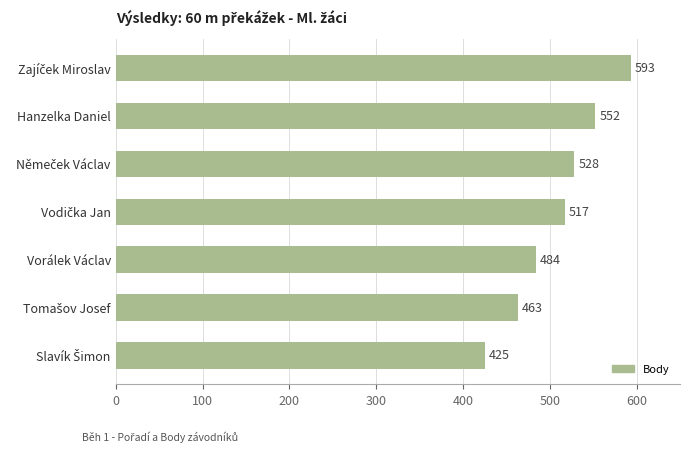

Does the chart contain stacked bars?

No